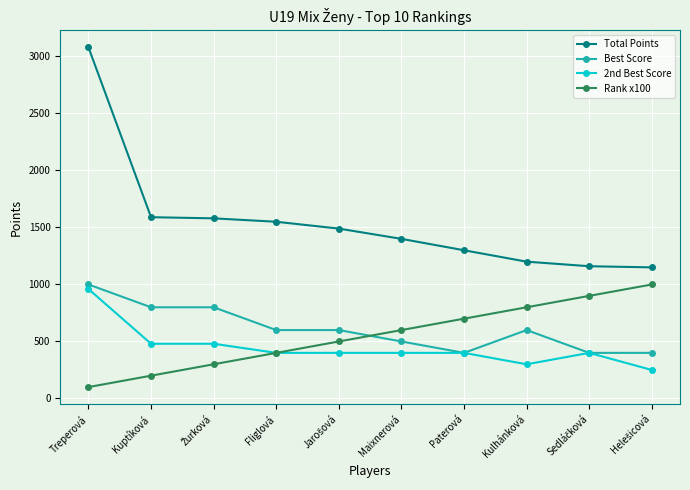

Which label corresponds to the largest value in the chart?

Treperová